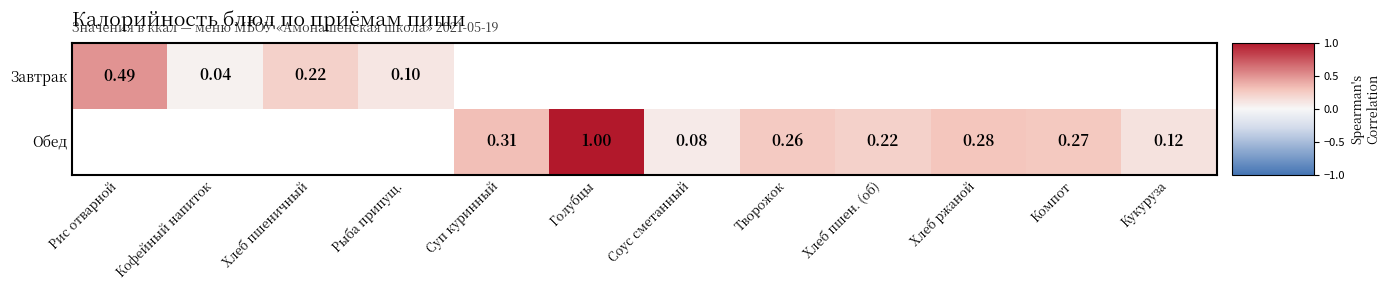

At how many categories does at least one series exceed 0?

12